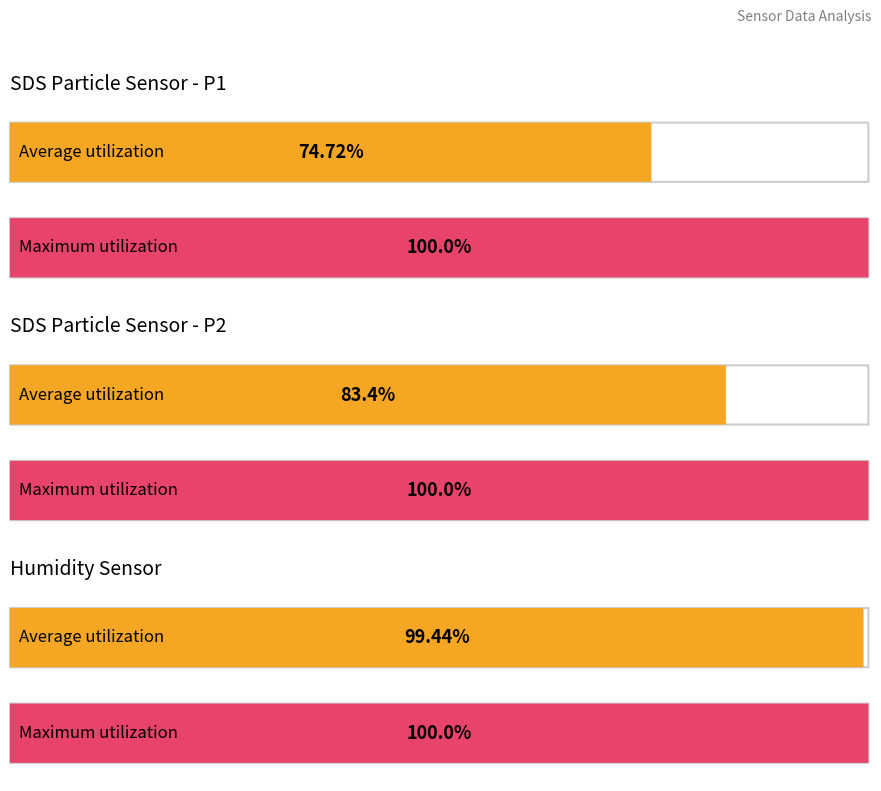

What position from the right is Humidity?

4